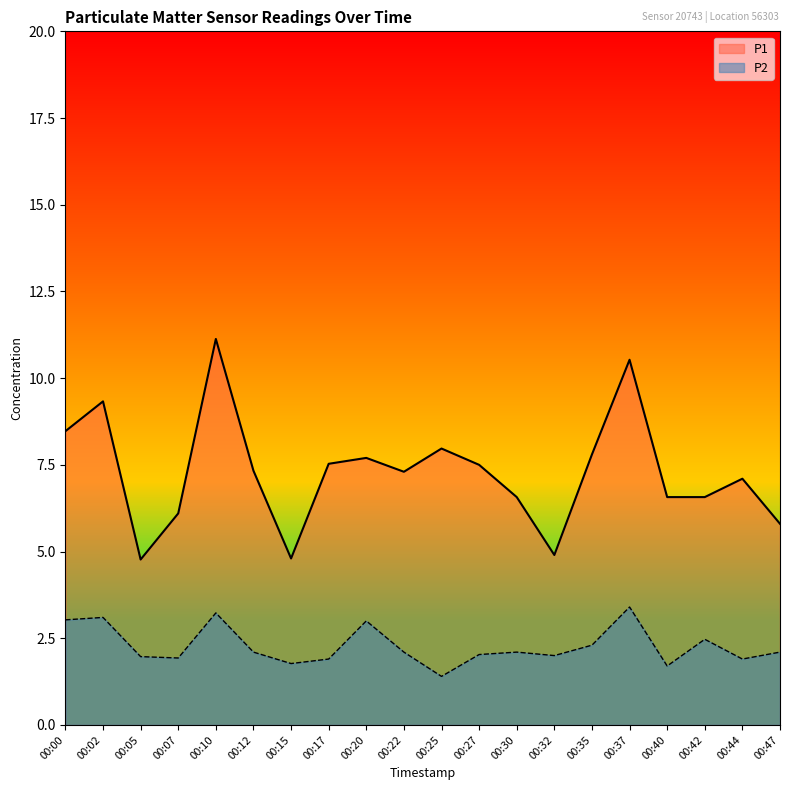

True or false: P1 and P2 cross at least once.

False